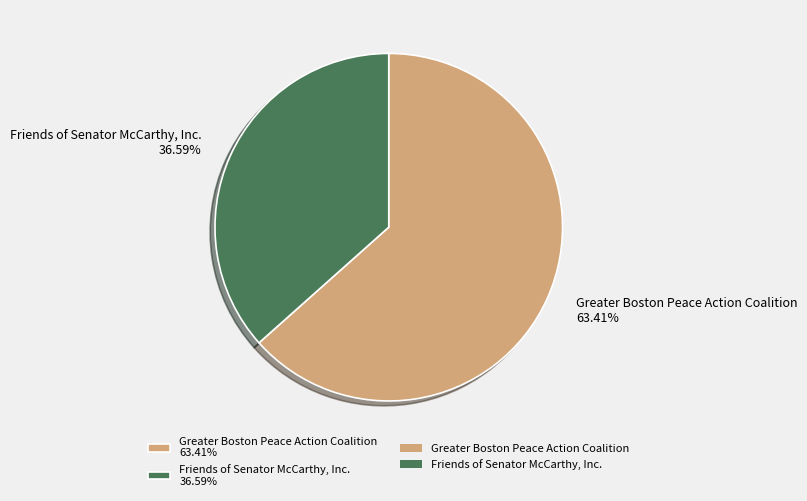

To the nearest percent, what percentage of the pie is Greater Boston Peace Action Coalition?

63%